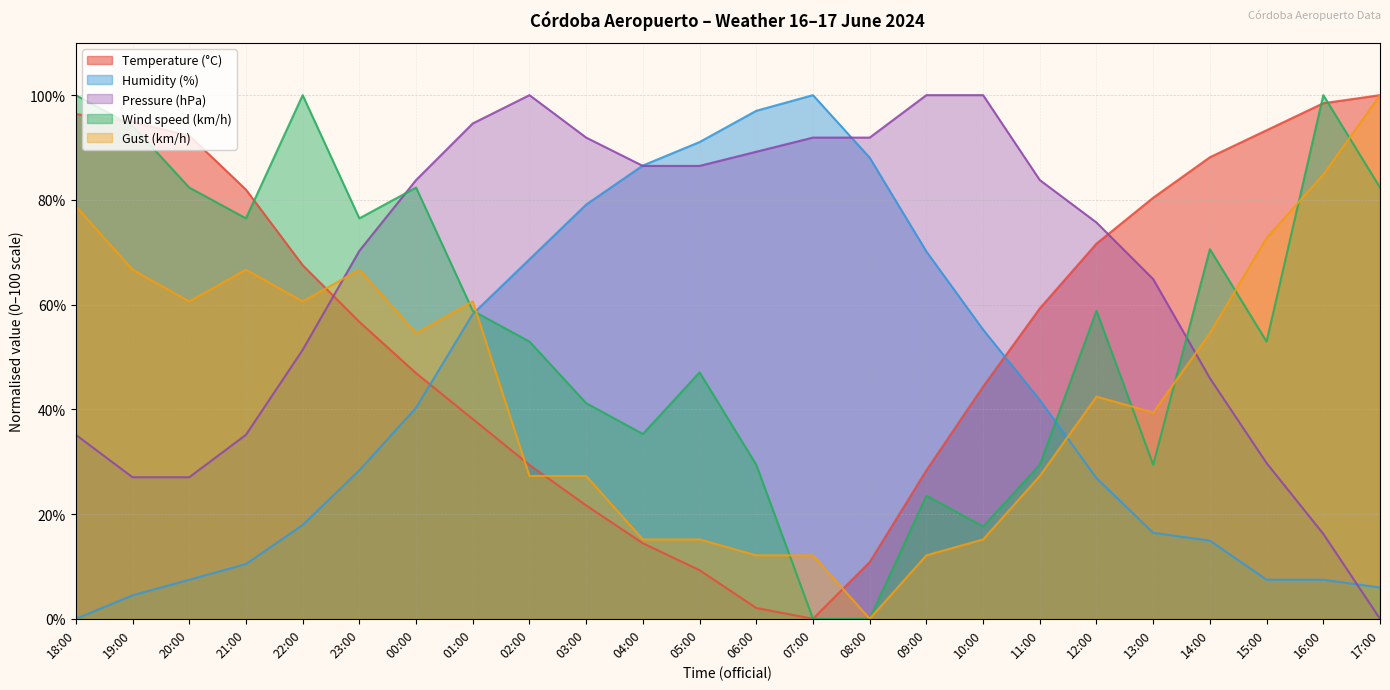

Reading right to left, transcribe all the data shown in this chart.

Temperature (°C): 17:00=100.0	16:00=98.5	15:00=93.3	14:00=88.1	13:00=80.4	12:00=71.6	11:00=59.3	10:00=44.3	09:00=28.4	08:00=10.8	07:00=0.0	06:00=2.1	05:00=9.3	04:00=14.4	03:00=21.6	02:00=29.4	01:00=38.1	00:00=46.9	23:00=56.7	22:00=67.5	21:00=82.0	20:00=92.3	19:00=94.8	18:00=96.4
Humidity (%): 17:00=6.0	16:00=7.5	15:00=7.5	14:00=14.9	13:00=16.4	12:00=26.9	11:00=41.8	10:00=55.2	09:00=70.1	08:00=88.1	07:00=100.0	06:00=97.0	05:00=91.0	04:00=86.6	03:00=79.1	02:00=68.7	01:00=58.2	00:00=40.3	23:00=28.4	22:00=17.9	21:00=10.4	20:00=7.5	19:00=4.5	18:00=0.0
Pressure (hPa): 17:00=0.0	16:00=16.2	15:00=29.7	14:00=45.9	13:00=64.9	12:00=75.7	11:00=83.8	10:00=100.0	09:00=100.0	08:00=91.9	07:00=91.9	06:00=89.2	05:00=86.5	04:00=86.5	03:00=91.9	02:00=100.0	01:00=94.6	00:00=83.8	23:00=70.3	22:00=51.4	21:00=35.1	20:00=27.0	19:00=27.0	18:00=35.1
Wind speed (km/h): 17:00=82.4	16:00=100.0	15:00=52.9	14:00=70.6	13:00=29.4	12:00=58.8	11:00=29.4	10:00=17.6	09:00=23.5	08:00=0.0	07:00=0.0	06:00=29.4	05:00=47.1	04:00=35.3	03:00=41.2	02:00=52.9	01:00=58.8	00:00=82.4	23:00=76.5	22:00=100.0	21:00=76.5	20:00=82.4	19:00=94.1	18:00=100.0
Gust (km/h): 17:00=100.0	16:00=84.8	15:00=72.7	14:00=54.5	13:00=39.4	12:00=42.4	11:00=27.3	10:00=15.2	09:00=12.1	08:00=0.0	07:00=12.1	06:00=12.1	05:00=15.2	04:00=15.2	03:00=27.3	02:00=27.3	01:00=60.6	00:00=54.5	23:00=66.7	22:00=60.6	21:00=66.7	20:00=60.6	19:00=66.7	18:00=78.8